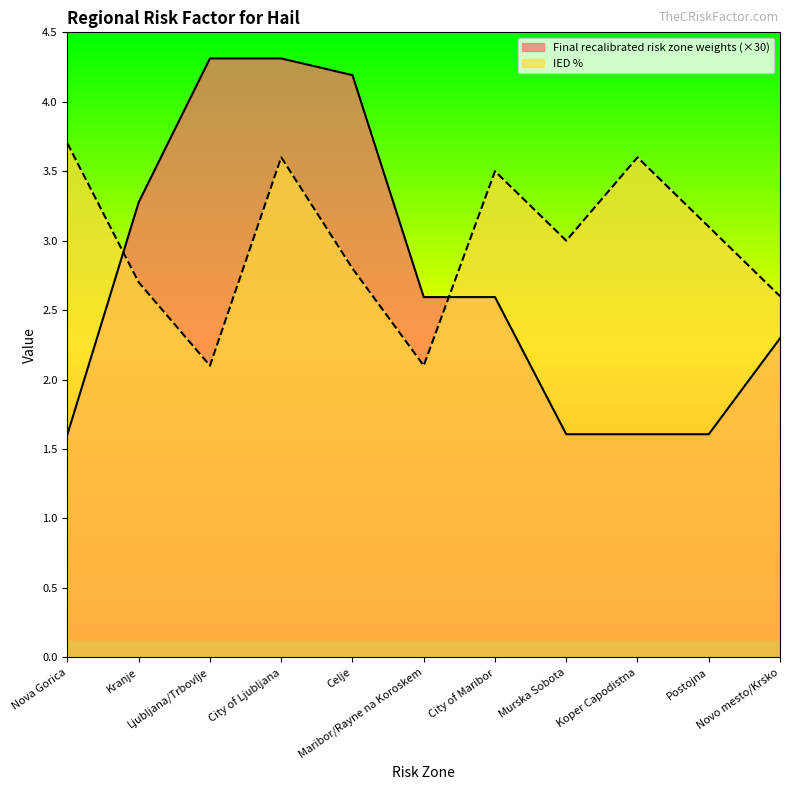

How many data points in IED % are less than 3?

5